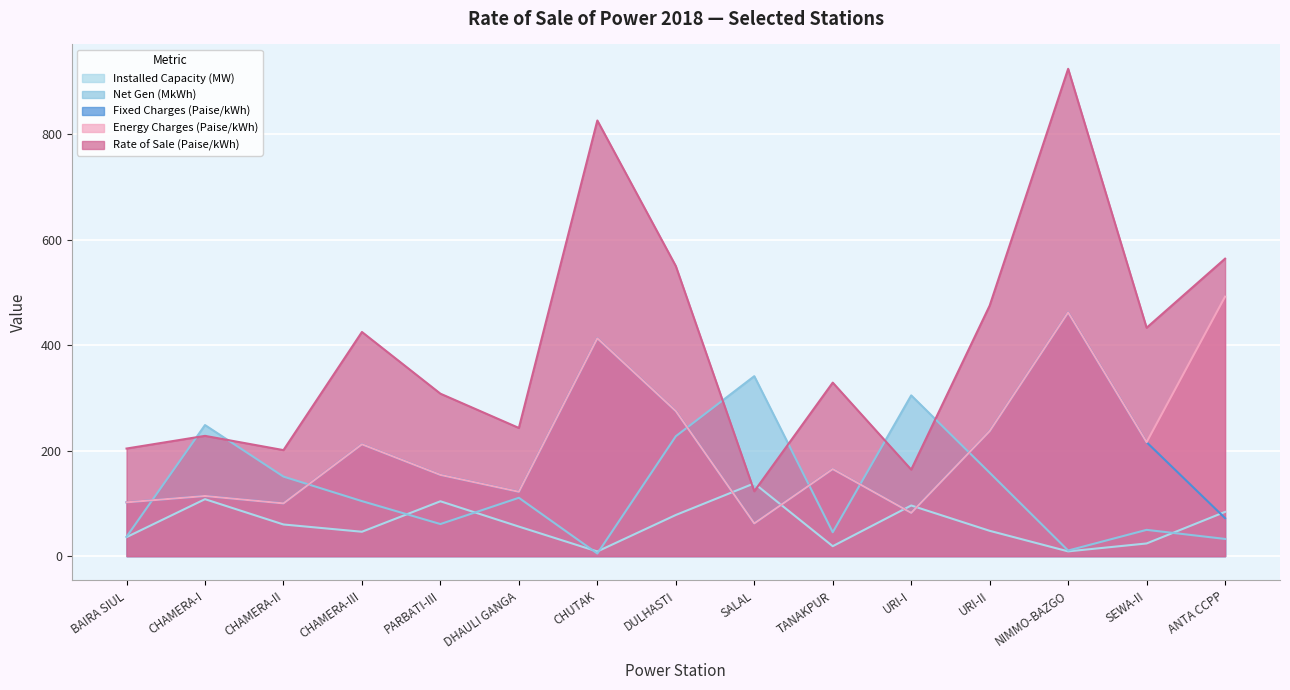

At which category does the chart reach its minimum across all series?

CHUTAK